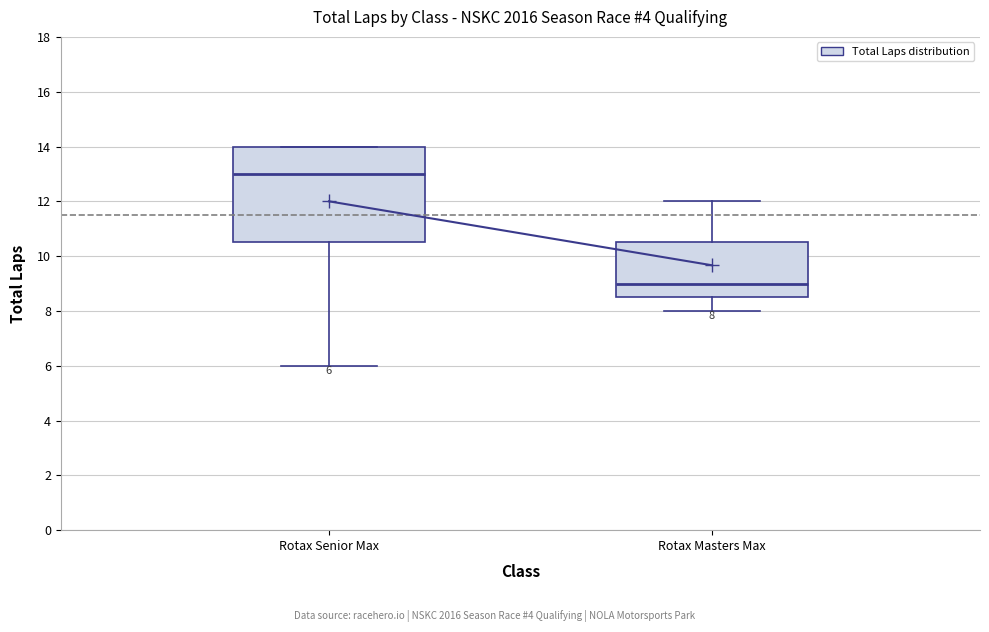

Which box is the tallest, from its lower edge to its upper edge?

Rotax Senior Max